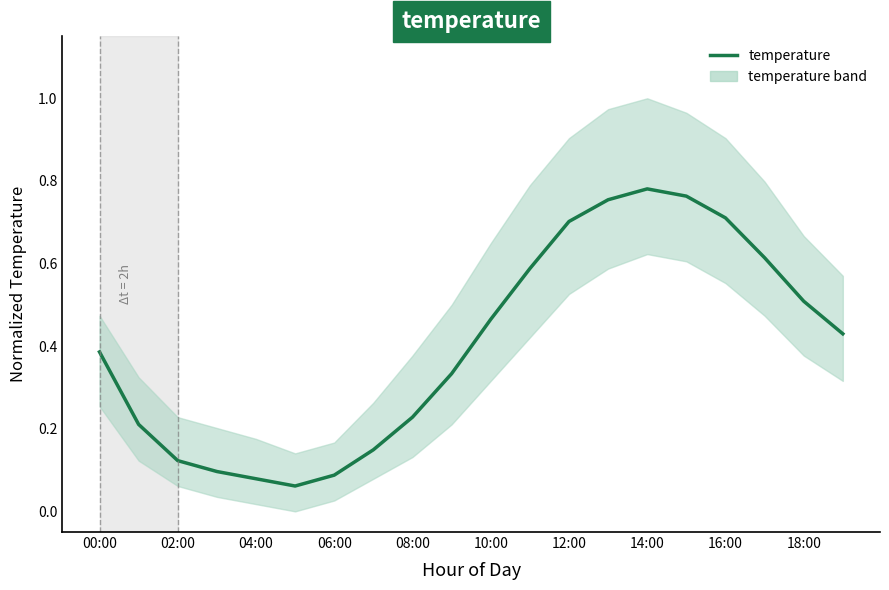

Reading right to left, what are all the values shown in this chart?

0.4	0.5	0.6	0.7	0.8	0.8	0.8	0.7	0.6	0.5	0.3	0.2	0.1	0.1	0.1	0.1	0.1	0.1	0.2	0.4